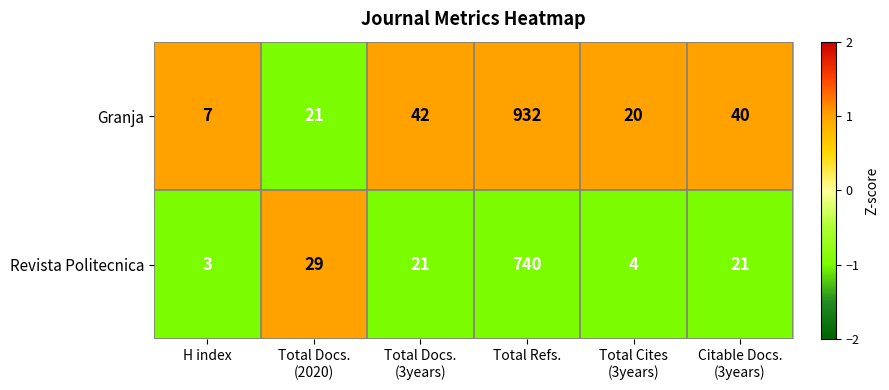

At which category is the sum across all series the highest?

Total Refs.